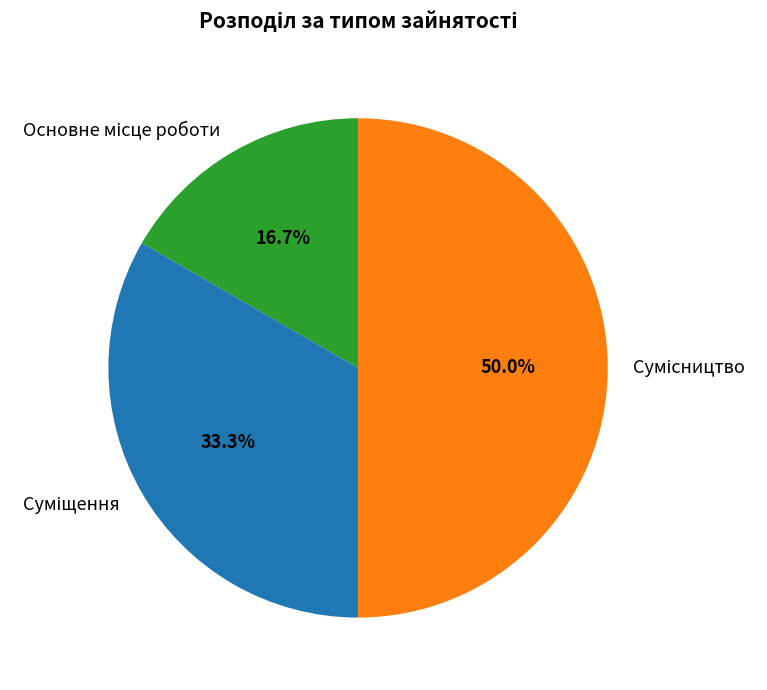

Does Суміщення represent more than half of the total?

No